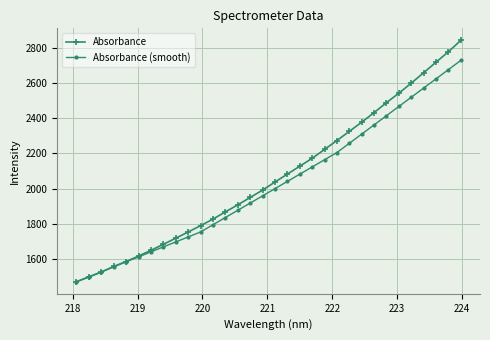

Which series has the widest spread of values?

Absorbance